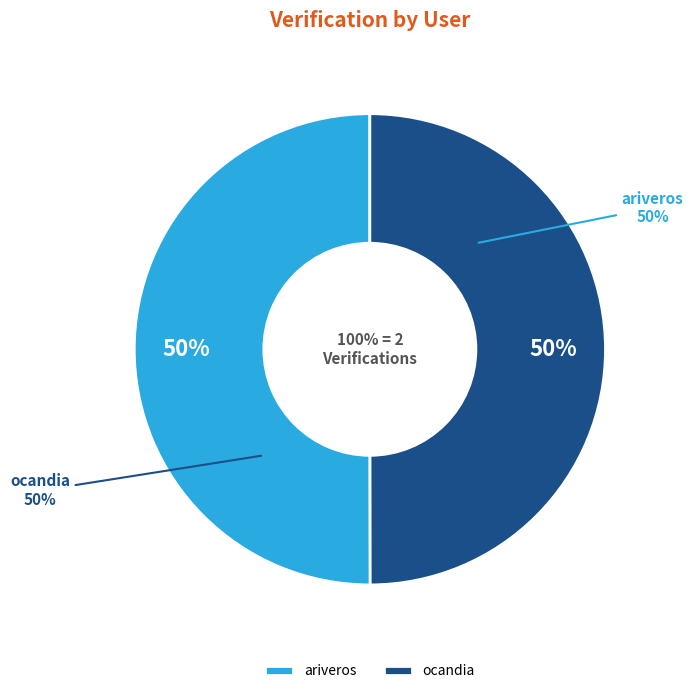

Rank the categories by value from lowest to highest.

ocandia, ariveros